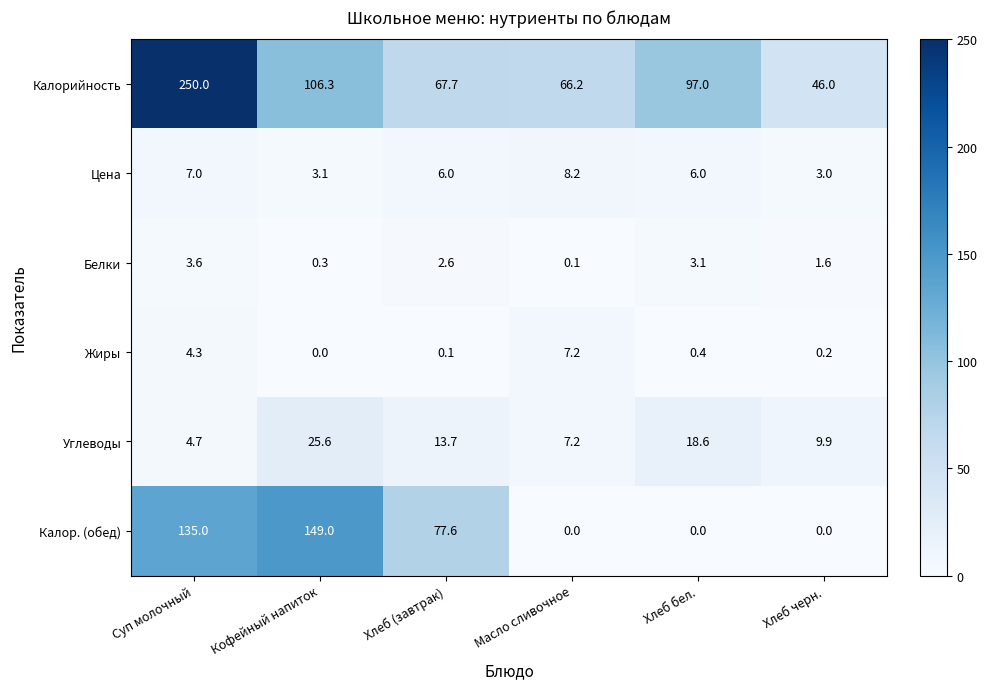

What is the average value of the Углеводы series?

13.3